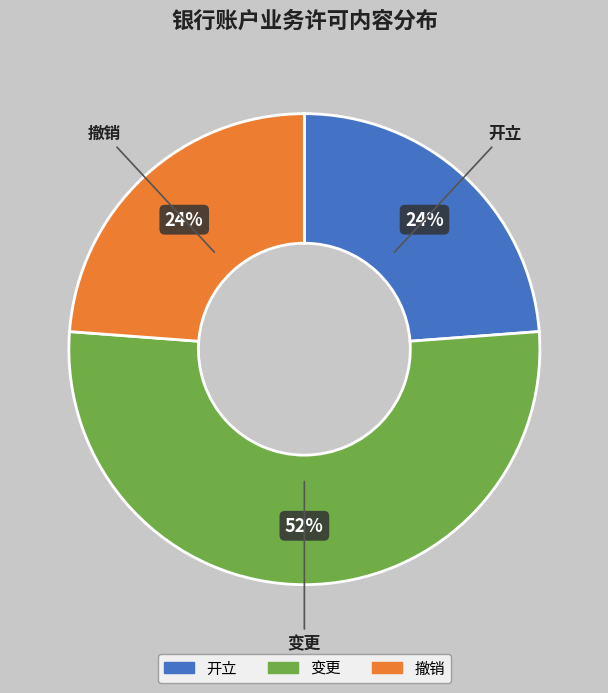

Is the sum of 开立 and 变更 greater than half?

Yes